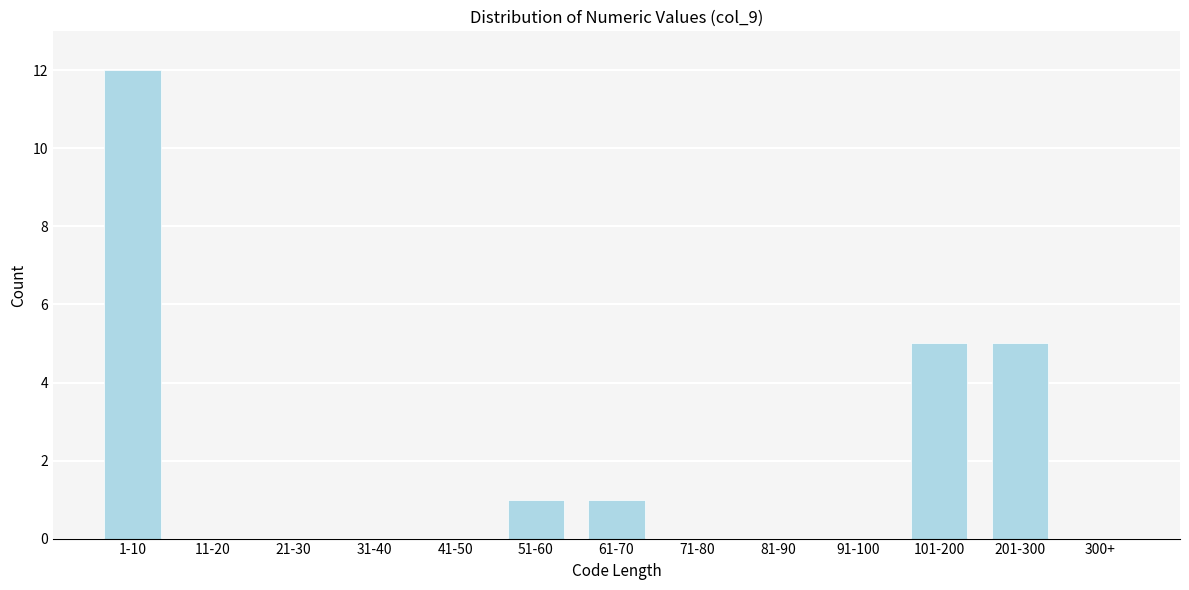

Reading left to right, what are all the values shown in this chart?

1-10=12	11-20=0	21-30=0	31-40=0	41-50=0	51-60=1	61-70=1	71-80=0	81-90=0	91-100=0	101-200=5	201-300=5	300+=0